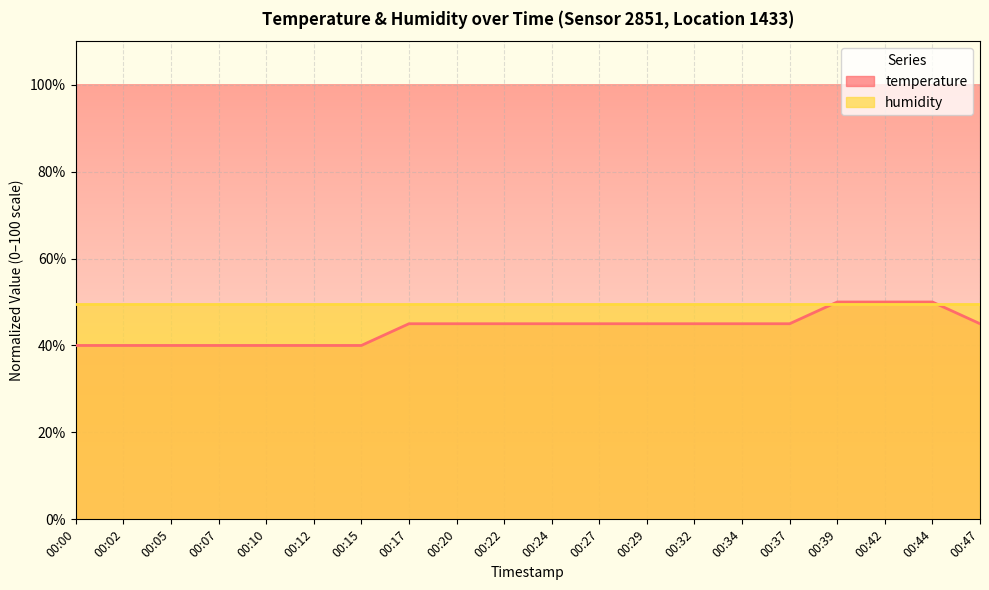

What is the value of the 15th point from the left?

45.0